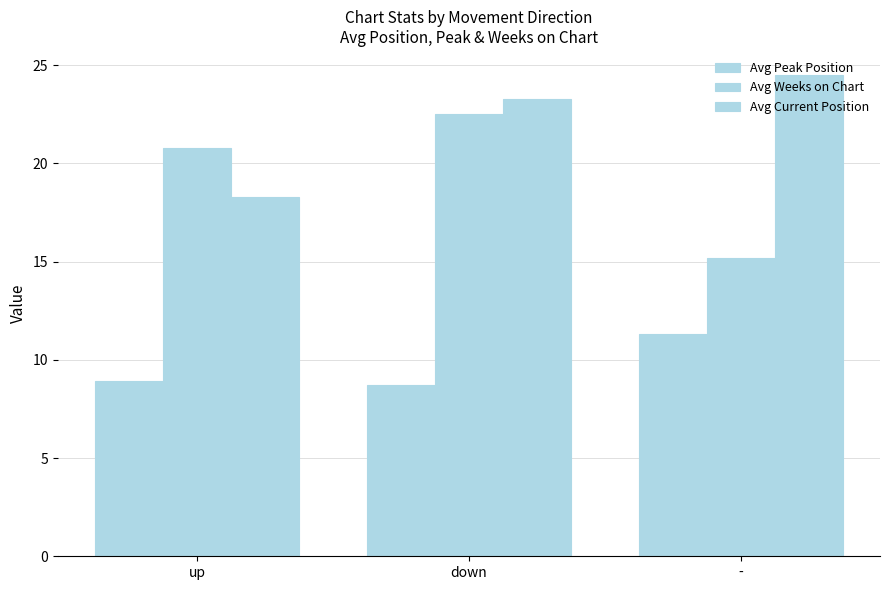

At which category is the sum across all series the highest?

down